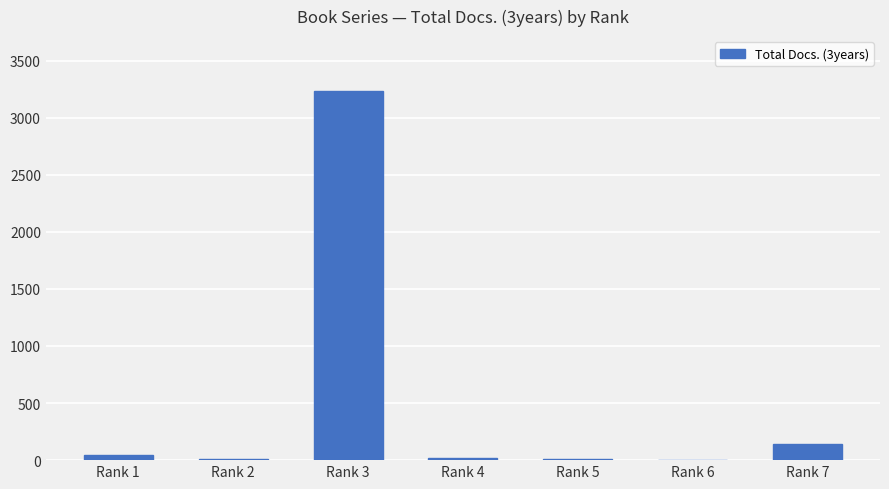

Is it true that the value at Rank 6 is 0?

True